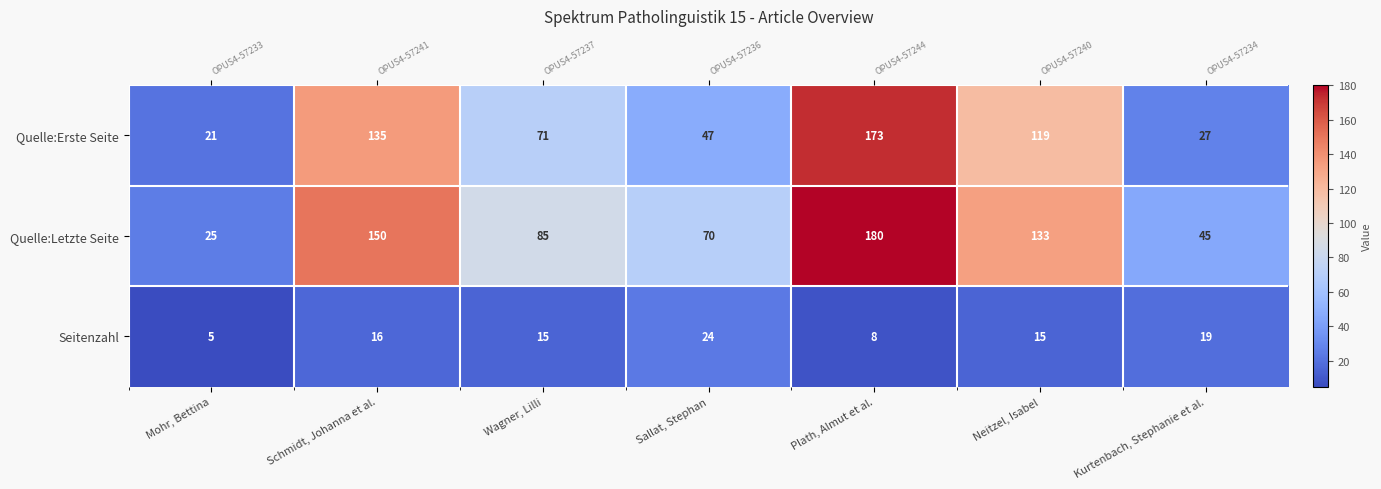

True or false: Seitenzahl has a value of 19 at Kurtenbach, Stephanie et al..

True